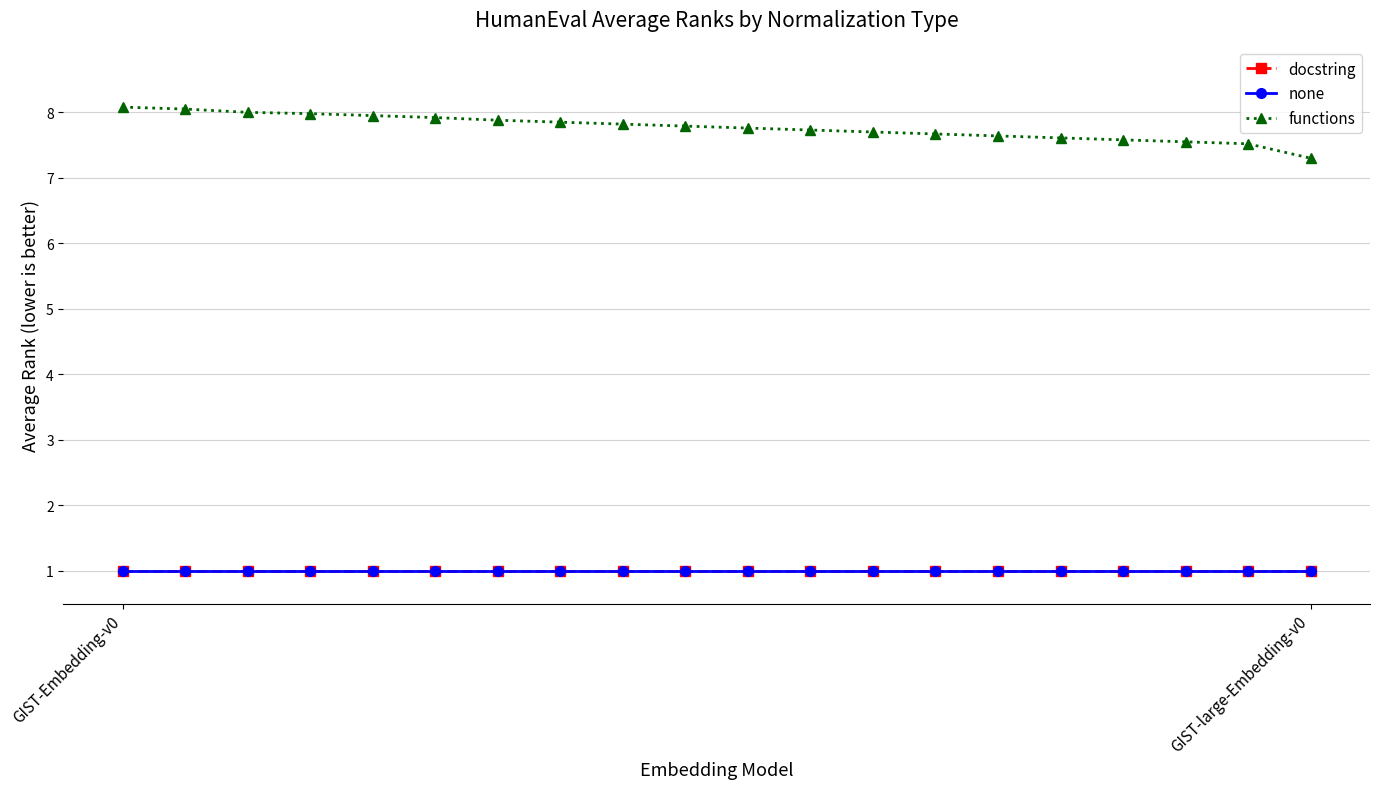

Reading left to right, extract all data points from this chart.

docstring: 1.0	1.0	1.0	1.0	1.0	1.0	1.0	1.0	1.0	1.0	1.0	1.0	1.0	1.0	1.0	1.0	1.0	1.0	1.0	1.0
none: 1.0	1.0	1.0	1.0	1.0	1.0	1.0	1.0	1.0	1.0	1.0	1.0	1.0	1.0	1.0	1.0	1.0	1.0	1.0	1.0
functions: 8.1	8.1	8.0	8.0	8.0	7.9	7.9	7.8	7.8	7.8	7.8	7.7	7.7	7.7	7.6	7.6	7.6	7.5	7.5	7.3